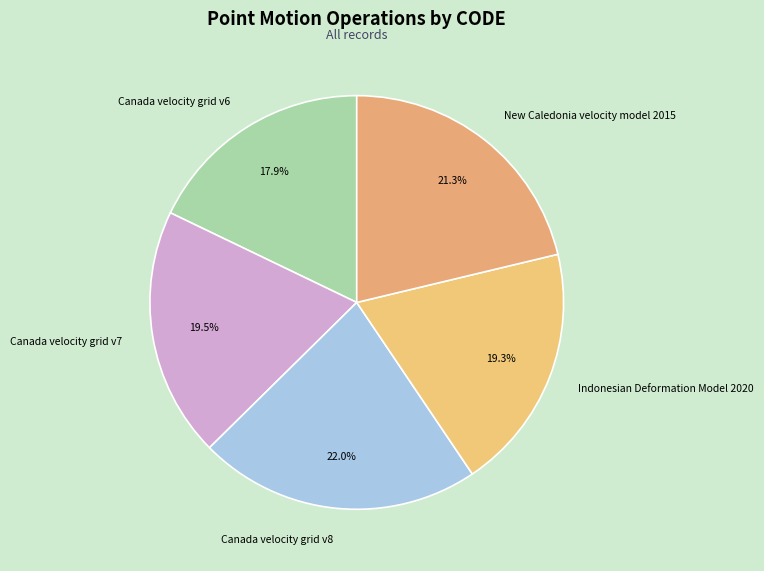

Does Indonesian Deformation Model 2020 represent more than half of the total?

No